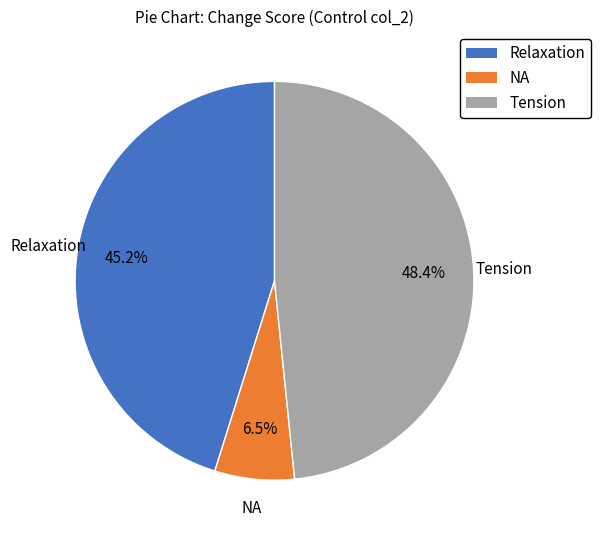

To the nearest percent, what is the combined percentage of Relaxation and Tension?

94%